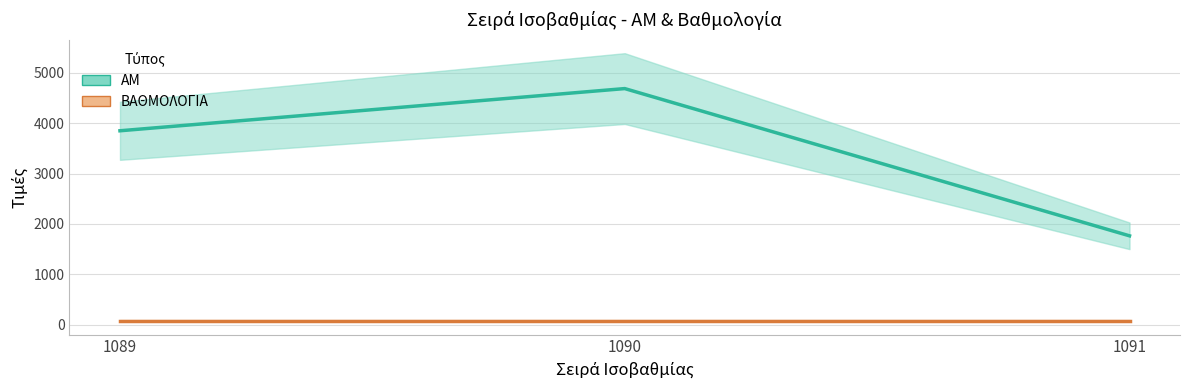

List the labels in order of value, smallest first.

1091, 1089, 1090